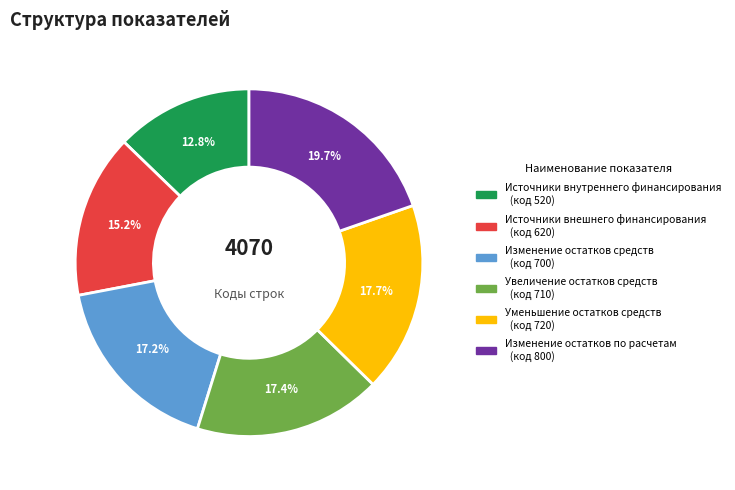

Do Изменение остатков по расчетам and Изменение остатков средств together represent more than half of the pie?

No